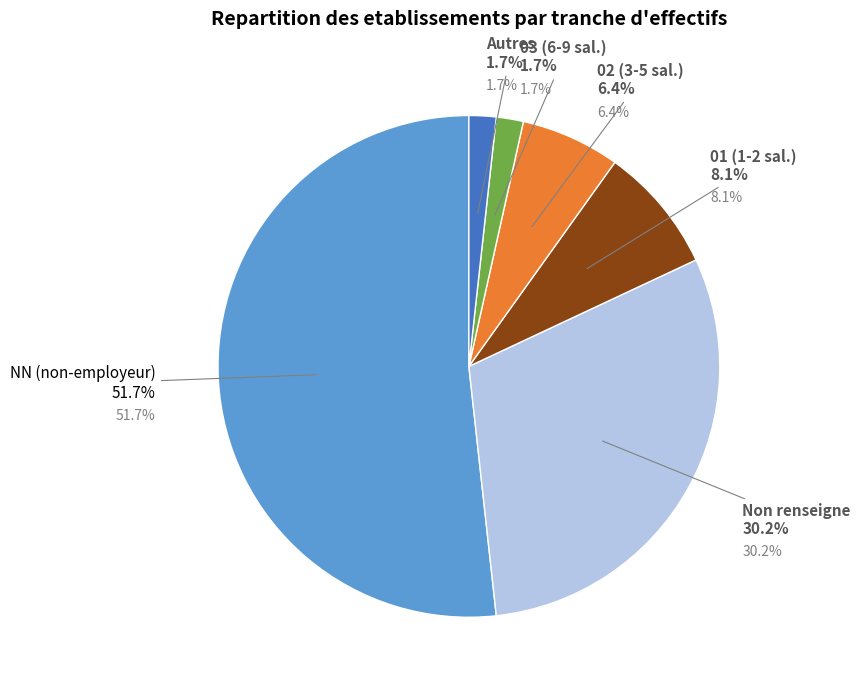

Between NN and , which is larger?

NN